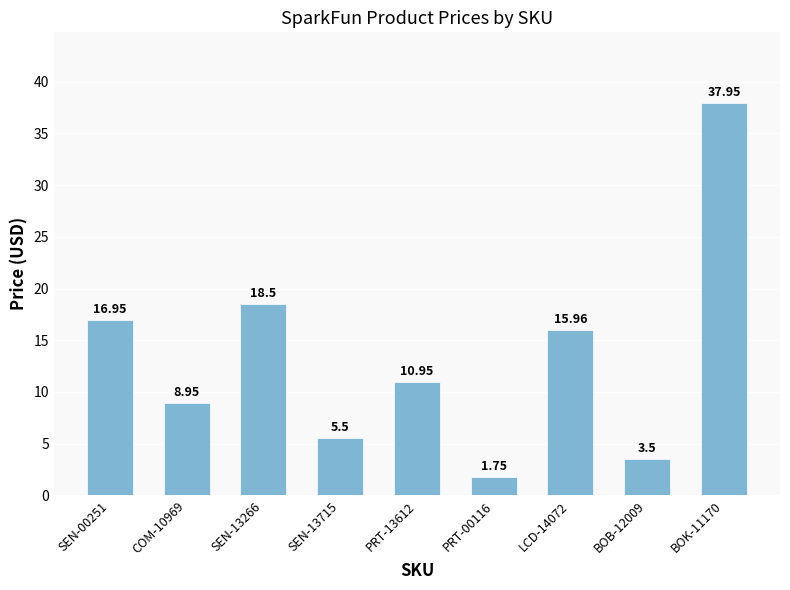

What is the difference between the values at SEN-13715 and SEN-13266?

13.0